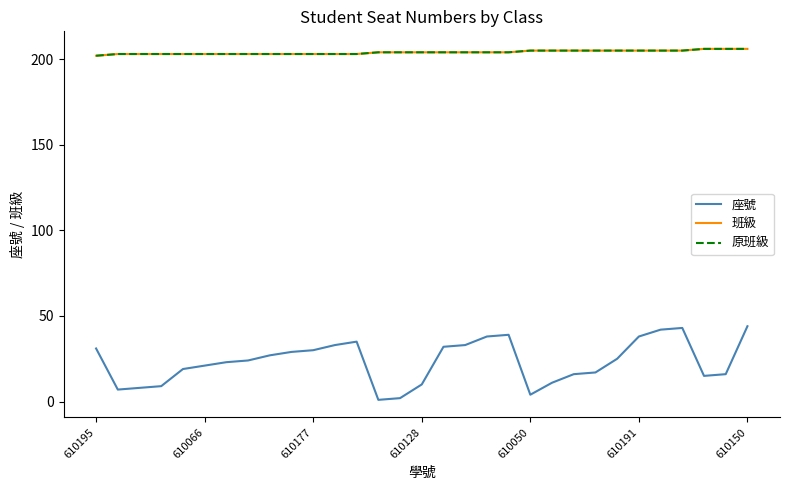

Is this an area chart (filled region under the line)?

No